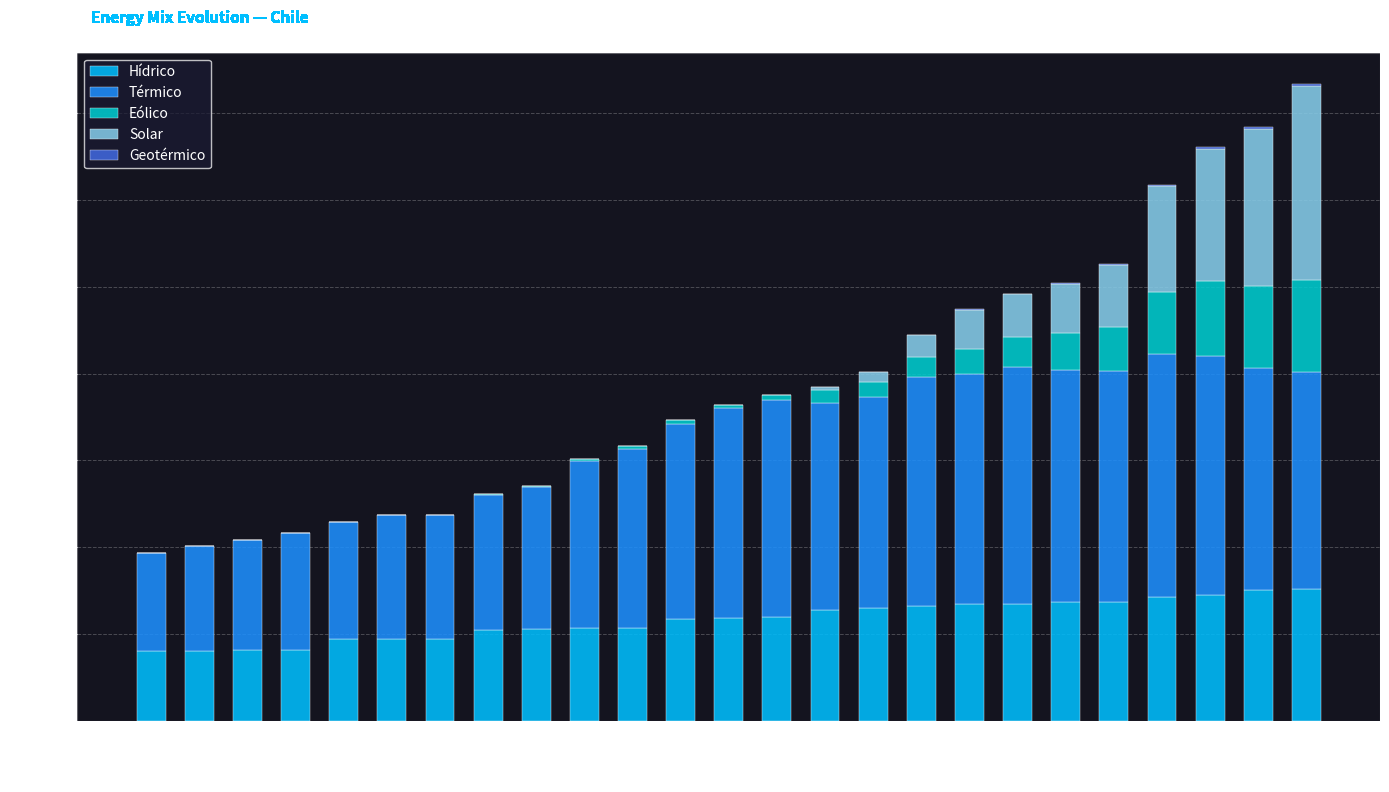

What is the total value across all series at 2006?

11869.4